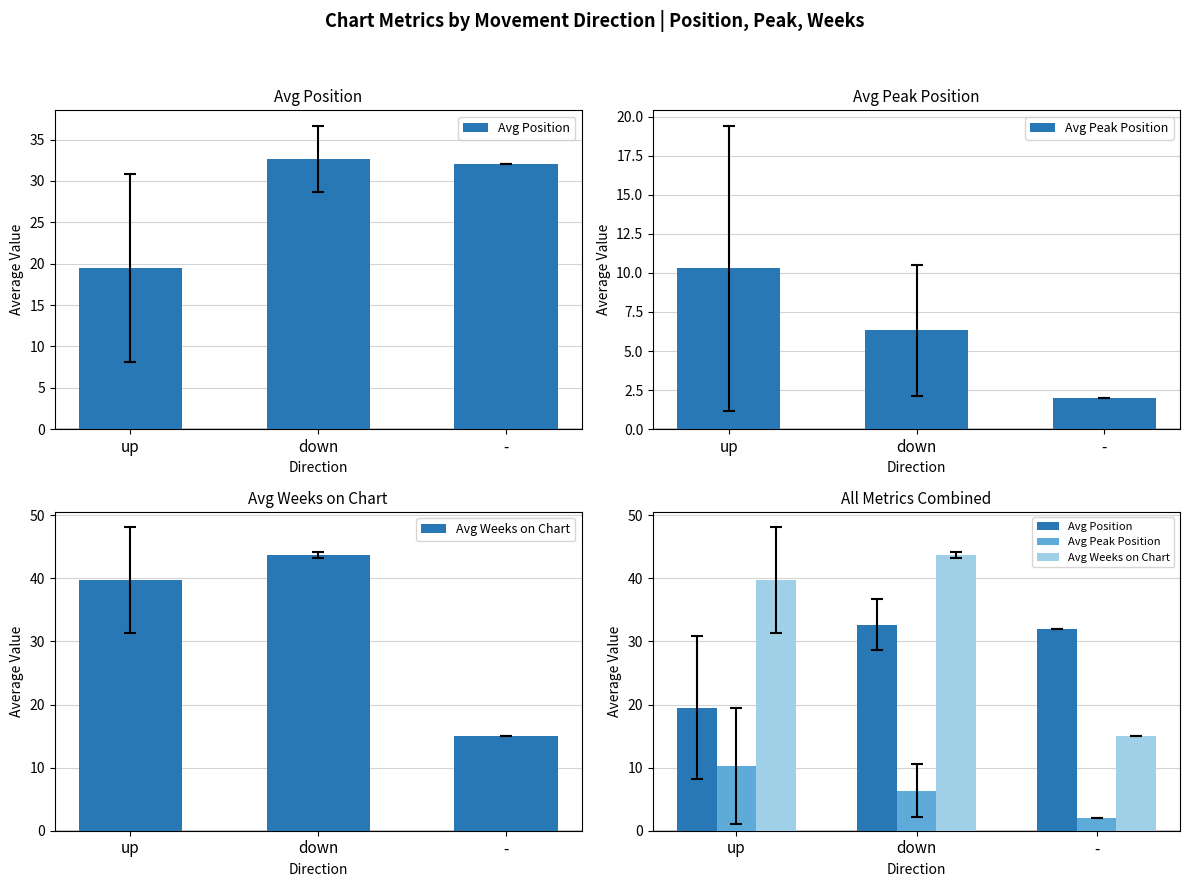

What is the sum of all Avg Weeks on Chart values?

98.4